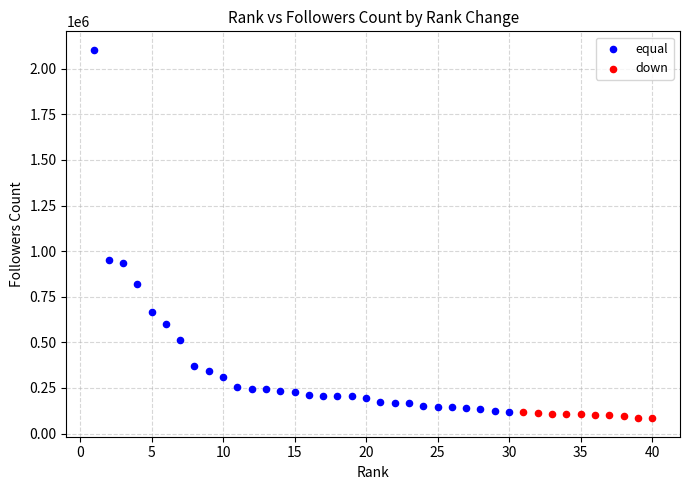

What are all the series names shown in the legend?

equal, down